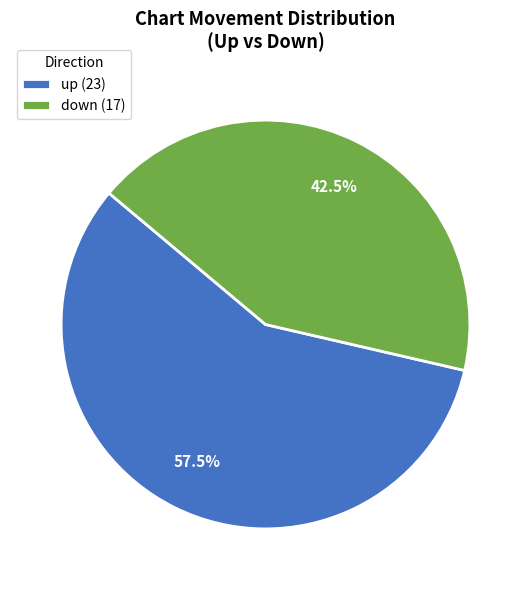

How many slices are in this pie chart?

2